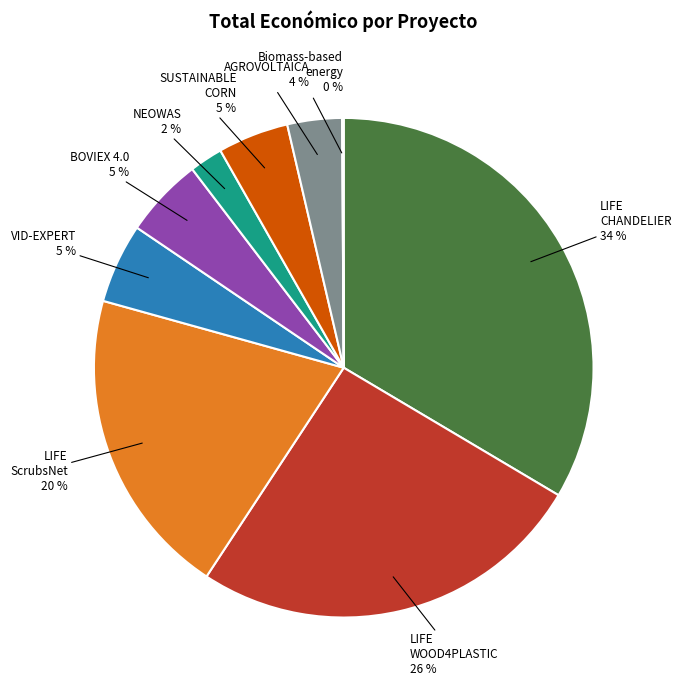

Is it true that LIFE ScrubsNet is 35% of the pie?

False